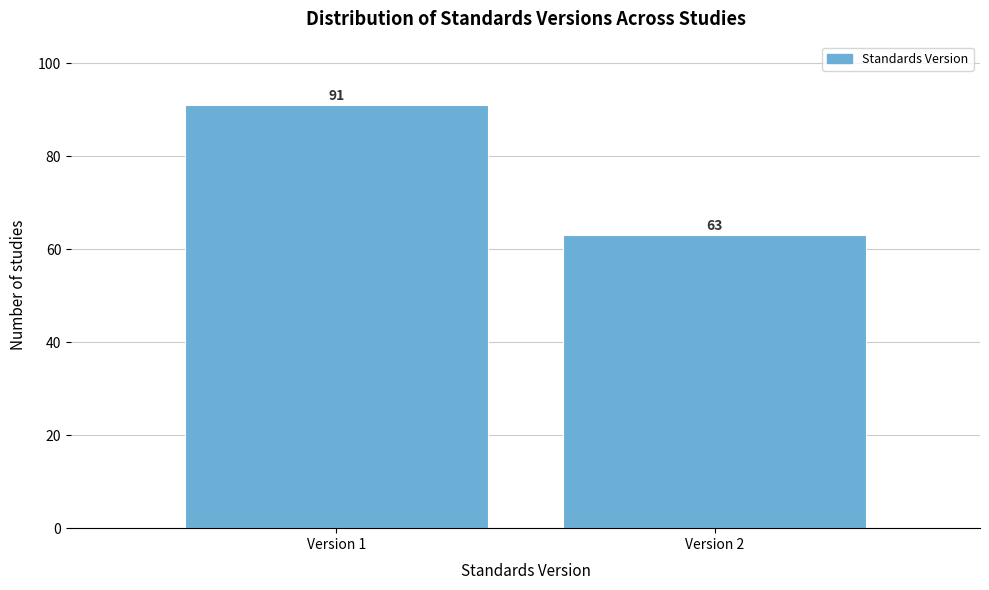

Reading left to right, what are all the values shown in this chart?

Version 1=91	Version 2=63